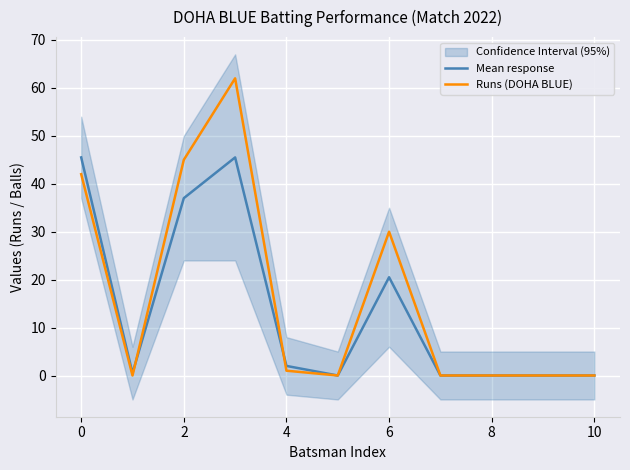

What is the sum of all Runs (DOHA BLUE) values?

180.0